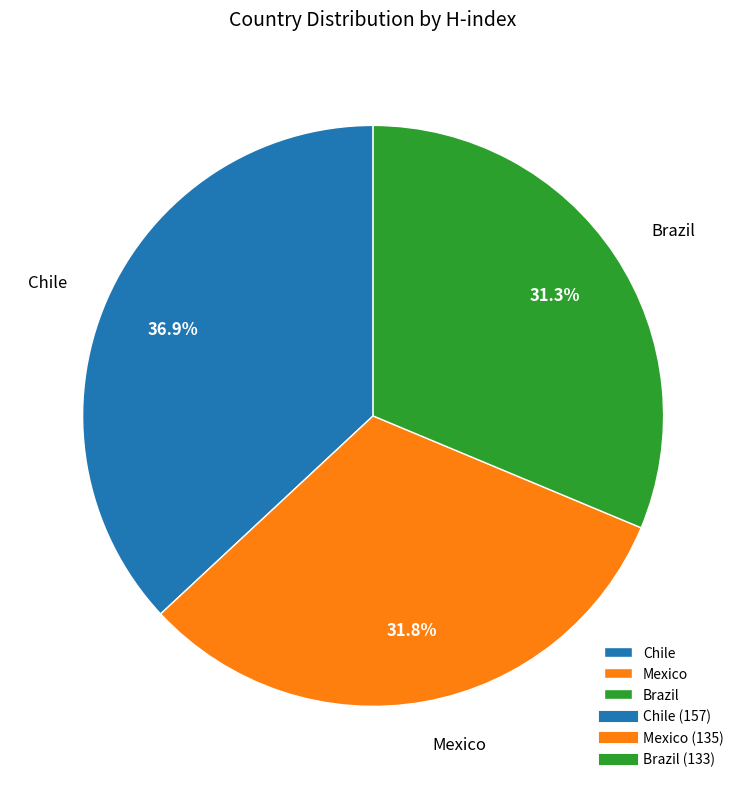

Is there a majority slice in this chart?

No